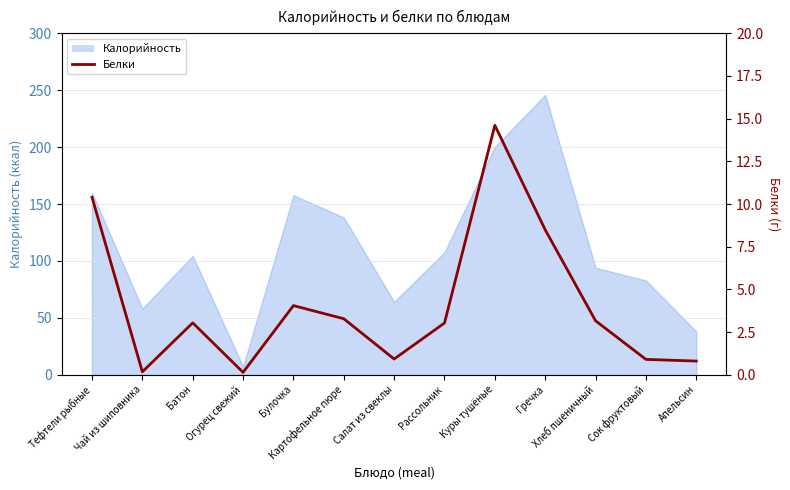

List the labels in order of value, largest first.

Куры тушёные, Тефтели рыбные, Гречка, Булочка, Картофельное пюре, Хлеб пшеничный, Батон, Рассольник, Салат из свеклы, Сок фруктовый, Апельсин, Чай из шиповника, Огурец свежий